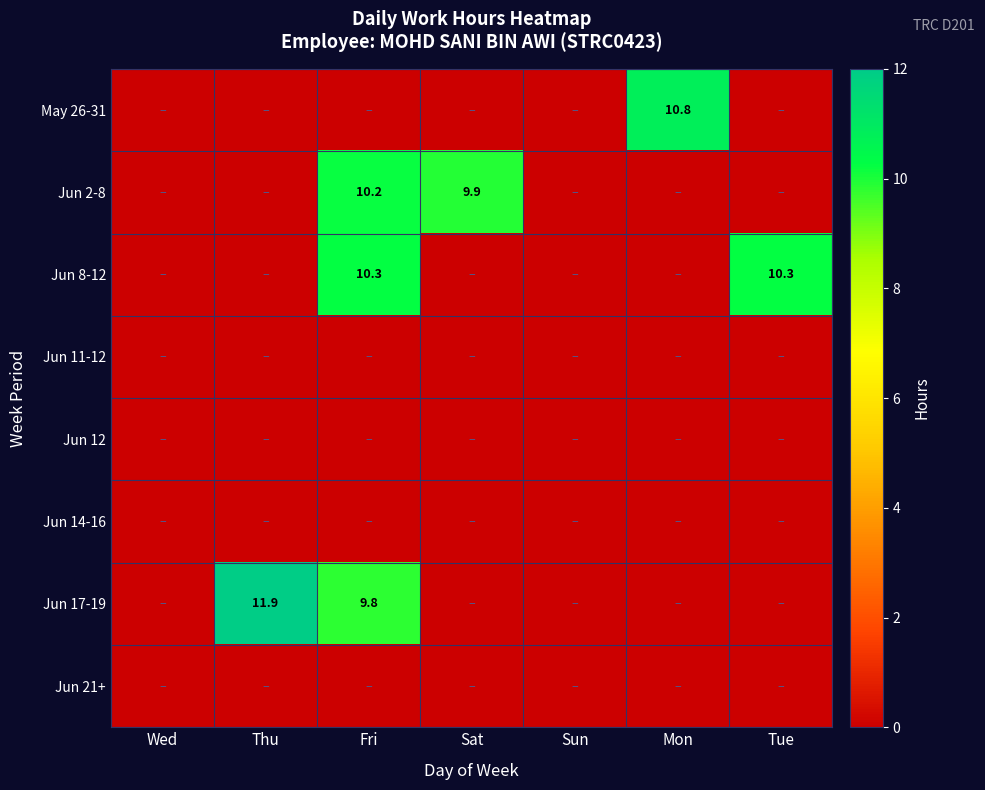

What is the difference between the maximum and minimum values in the Jun 17-19 series?

11.9